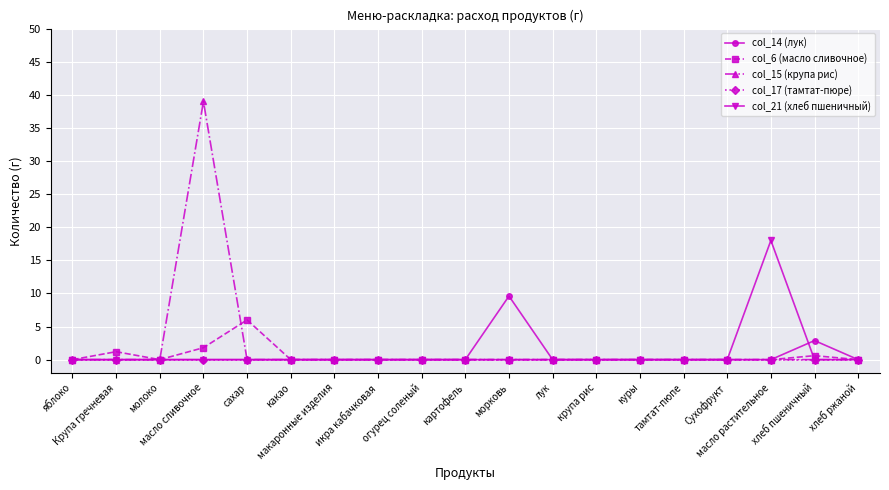

What is the difference between the col_14 (лук) values at масло растительное and морковь?

9.6